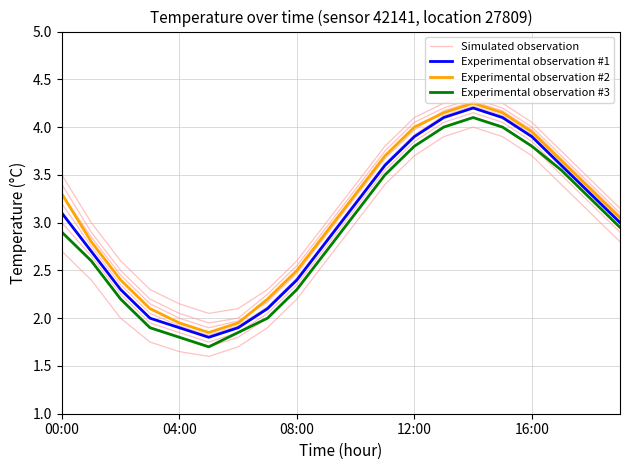

How many lines are shown in the chart?

4